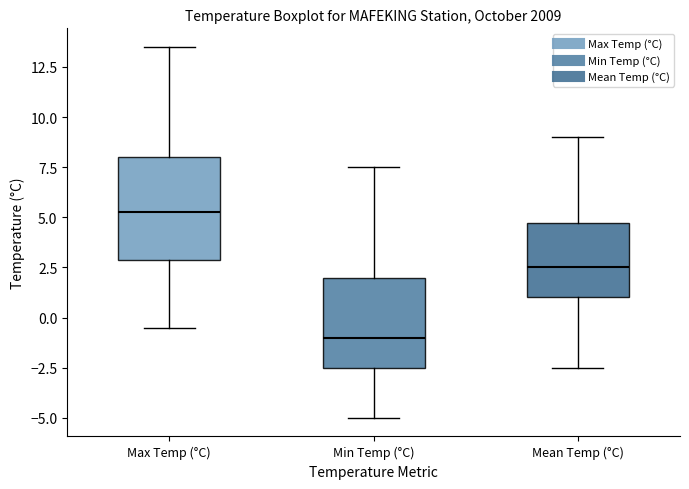

Comparing the boxes themselves (not the whiskers), which one is the tallest?

Max Temp (°C)